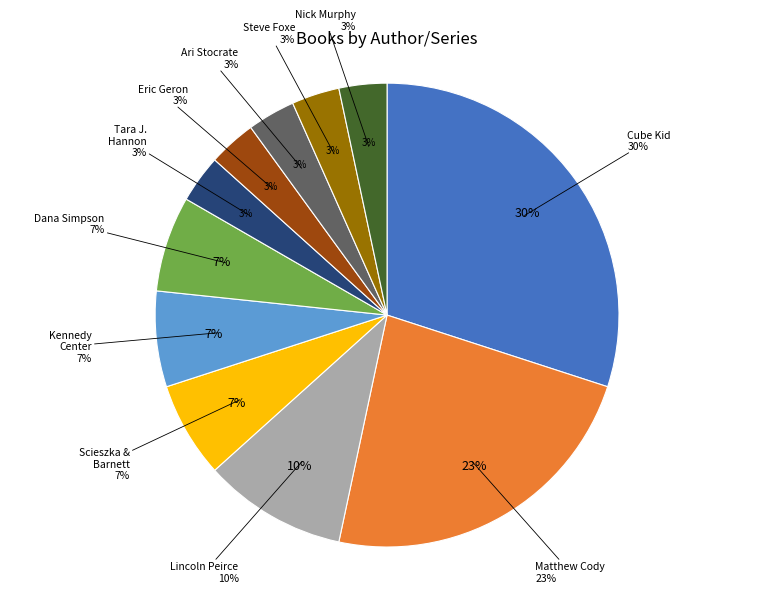

The Fry Guys (Eric Geron) slice represents 16% of the pie. True or false?

False